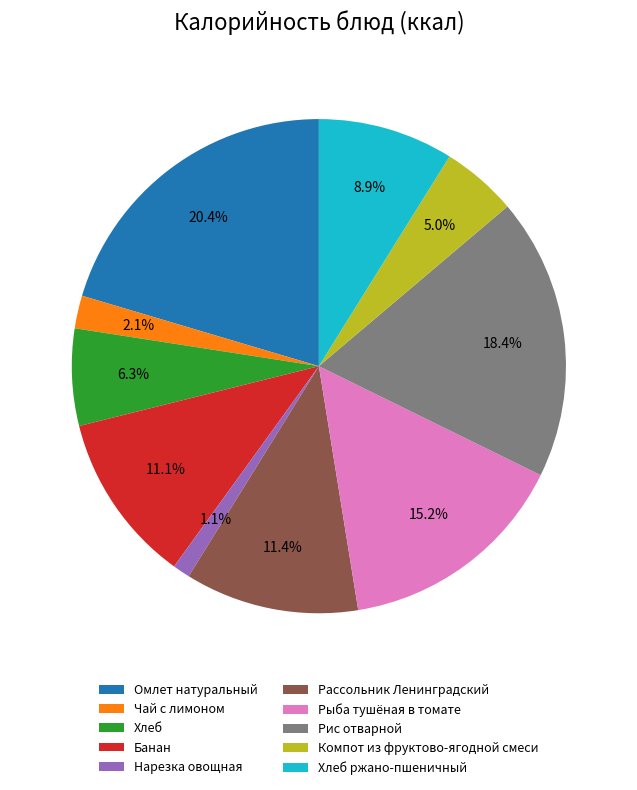

The Хлеб ржано-пшеничный slice represents 15% of the pie. True or false?

False